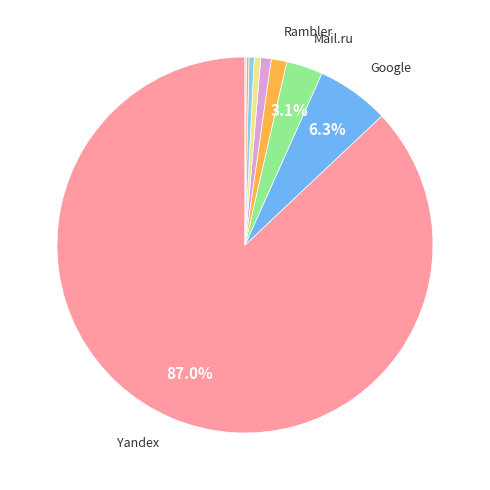

Does any single category account for the majority?

Yes